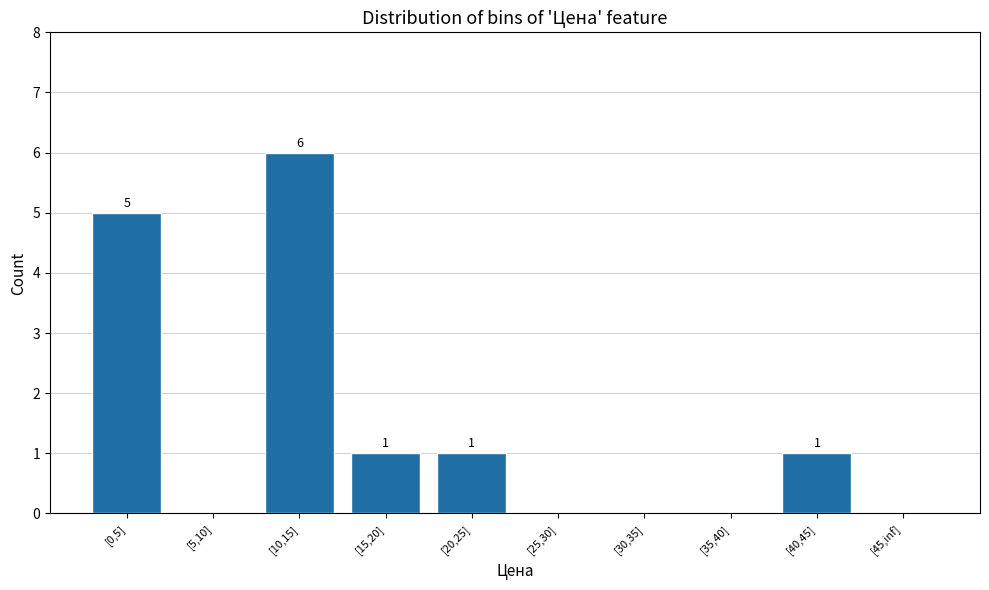

True or false: the data shows 2 at [0,5].

False